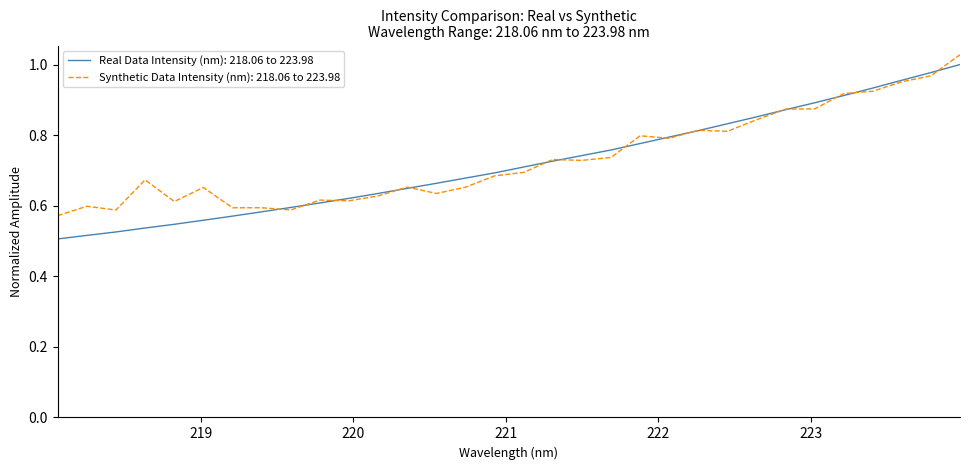

Which series has the largest range (max minus min)?

Real Data Intensity (nm): 218.06 to 223.98